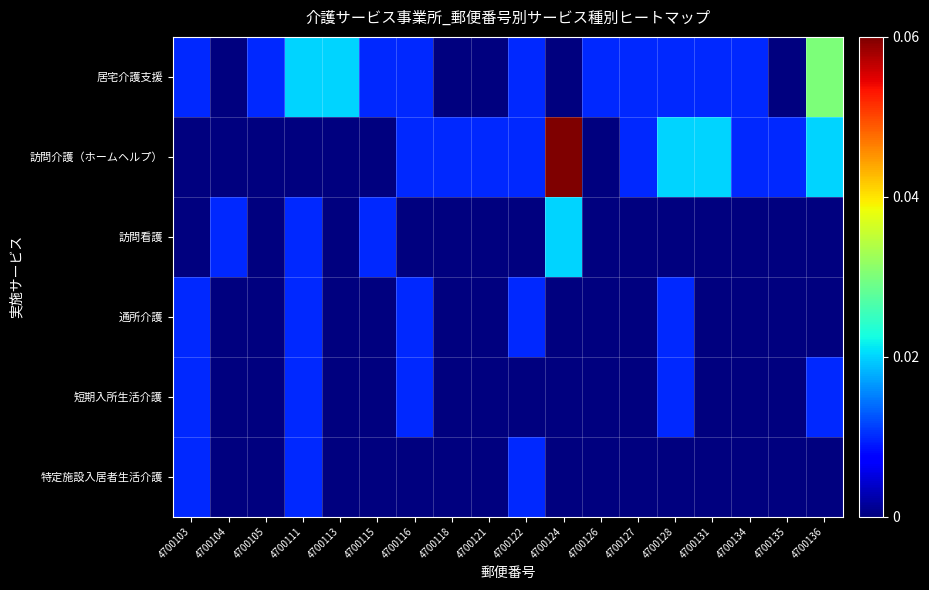

Which label corresponds to the largest value in the chart?

4700124